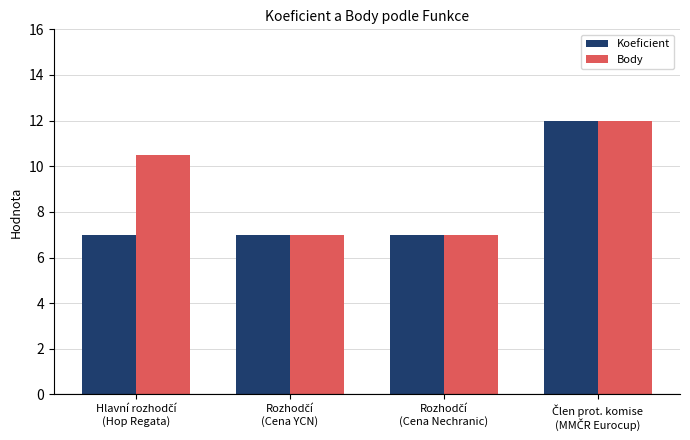

What is the lowest value of the Koeficient series?

7.0